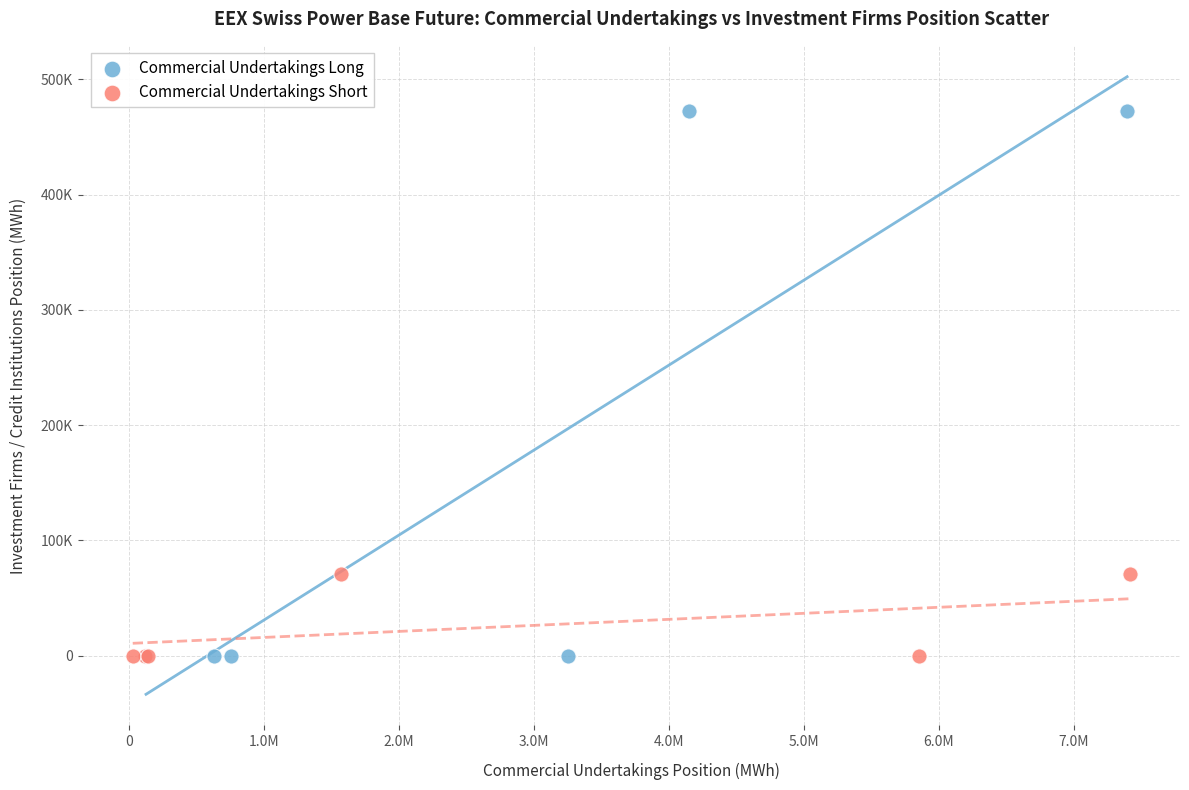

Which series has the widest spread of Y values?

Commercial Undertakings Long